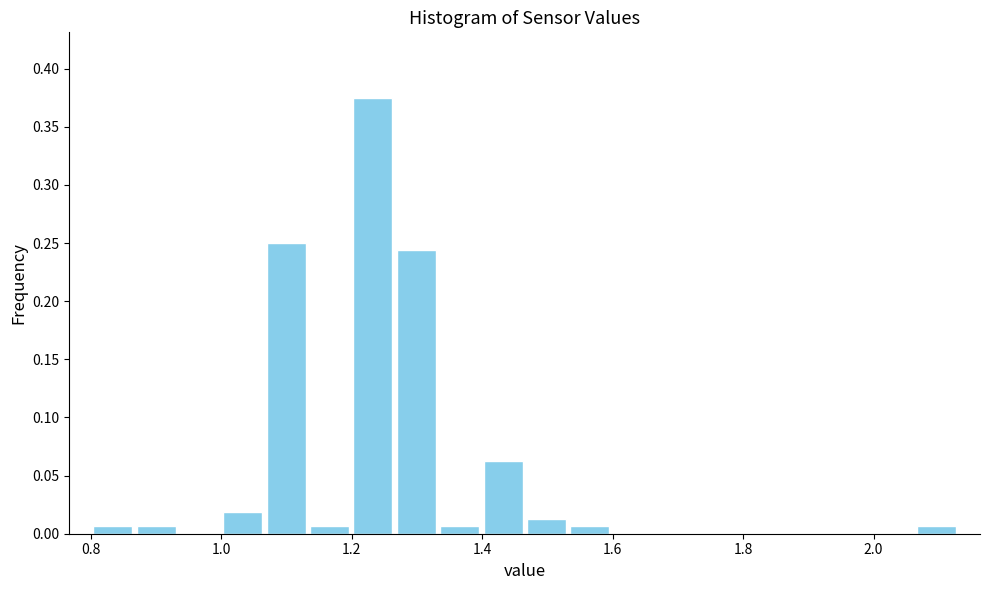

Read against the x-axis, roughly where is the centre of the tallest bar?

1.24